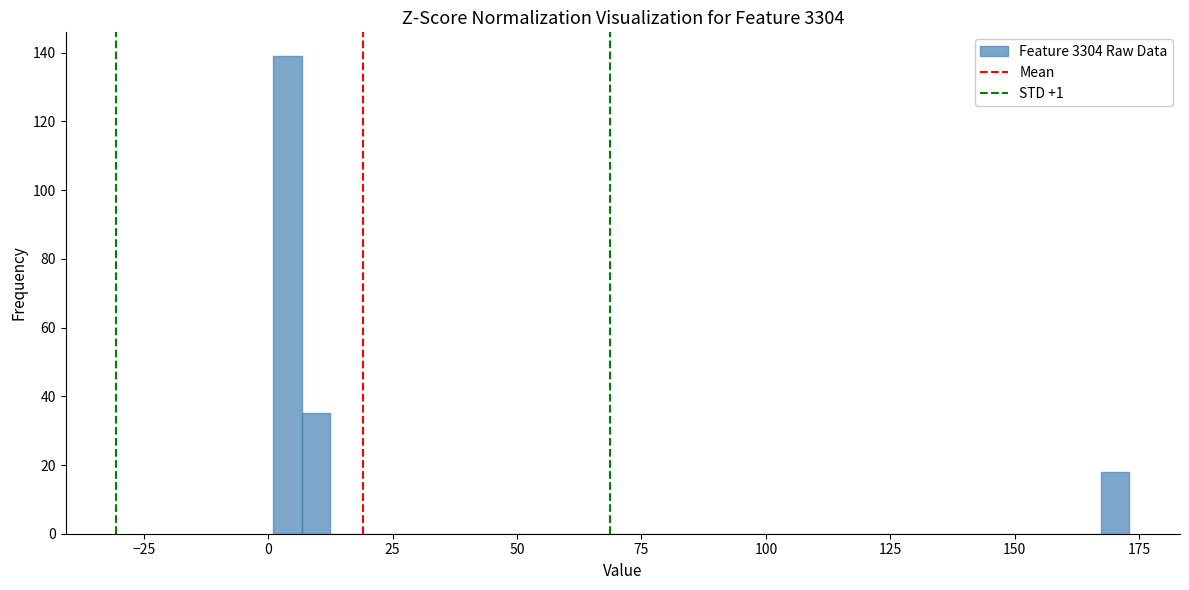

Read against the x-axis, roughly where is the centre of the tallest bar?

5